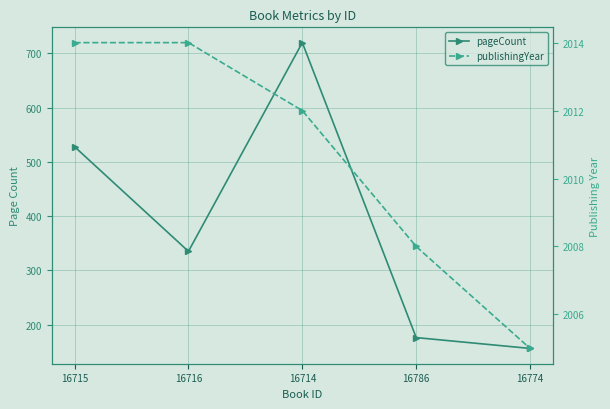

Reading right to left, transcribe all the data shown in this chart.

pageCount: 16774=156	16786=176	16714=720	16716=335	16715=528
publishingYear: 16774=2005	16786=2008	16714=2012	16716=2014	16715=2014